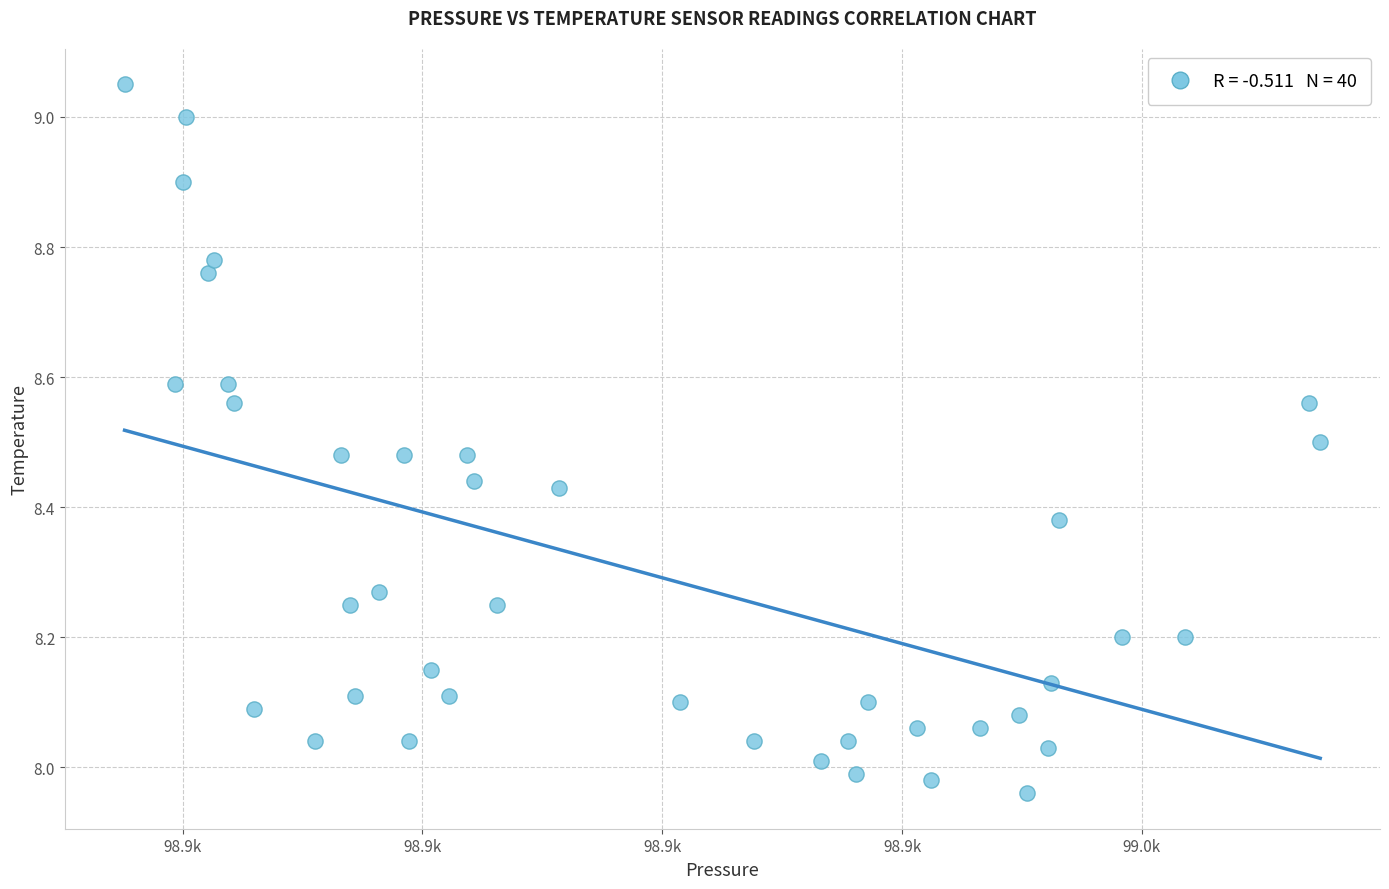

What is the range of Y values (max minus min)?

1.1